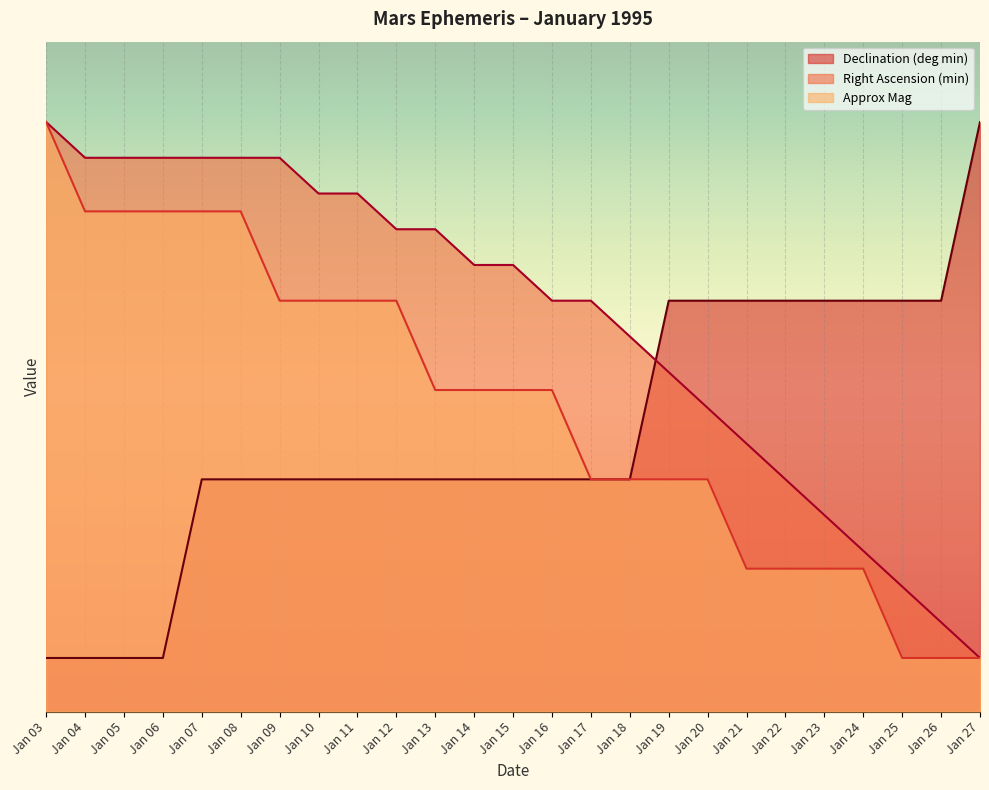

What is the average value of the Declination (deg min) series?

10.3